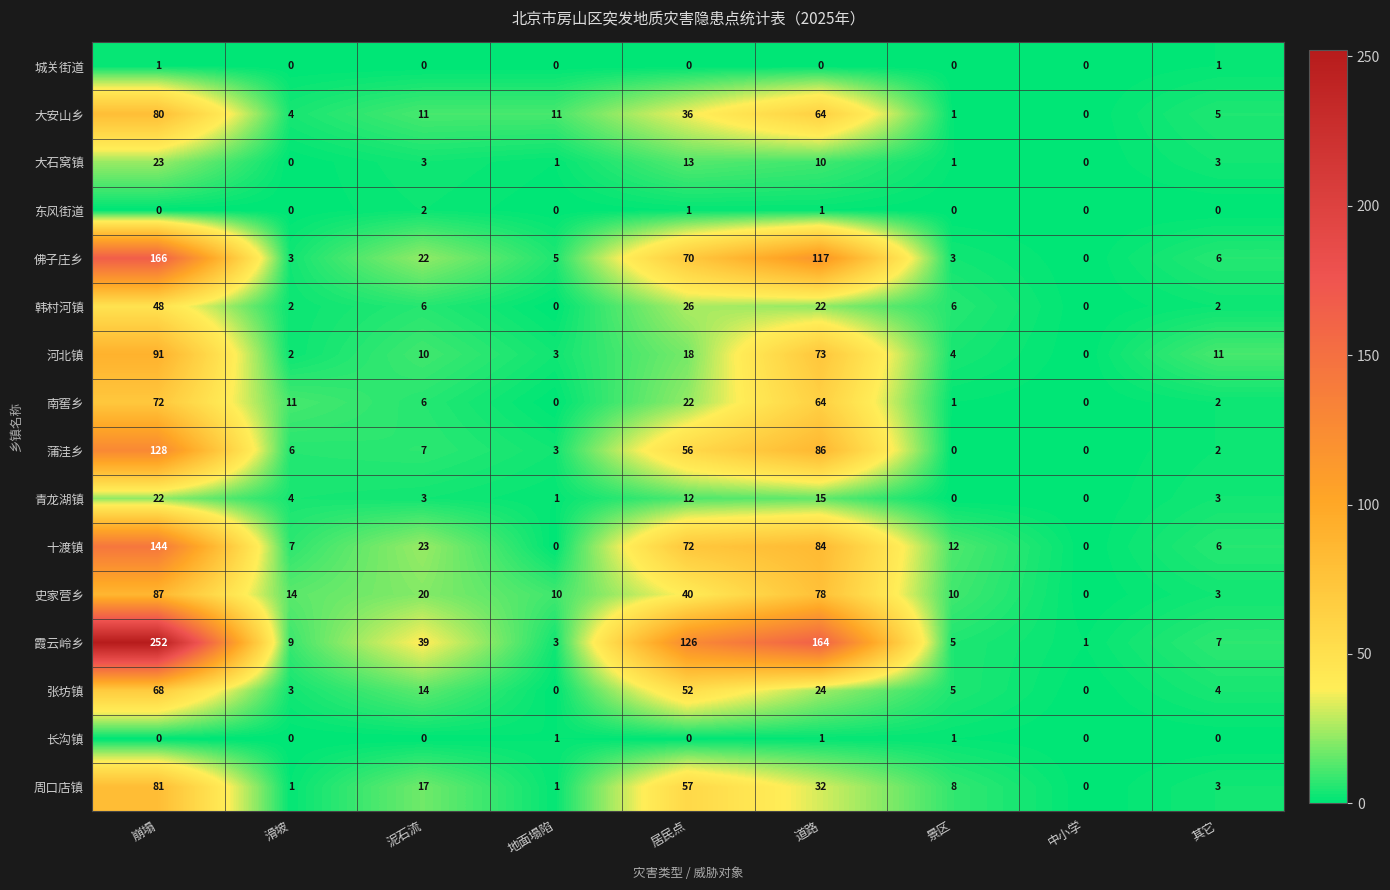

Which label corresponds to the largest value in the chart?

崩塌